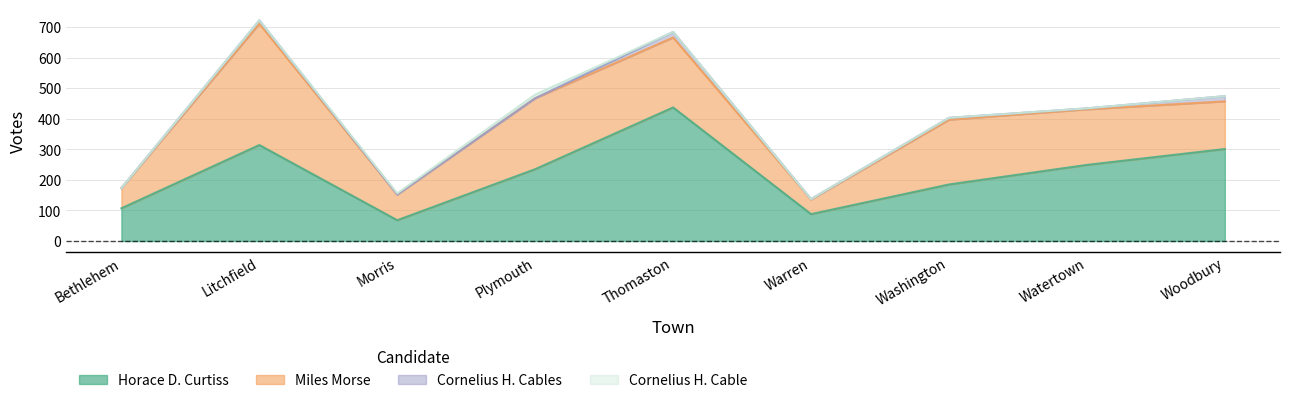

Which category has the lowest value across all series?

Bethlehem